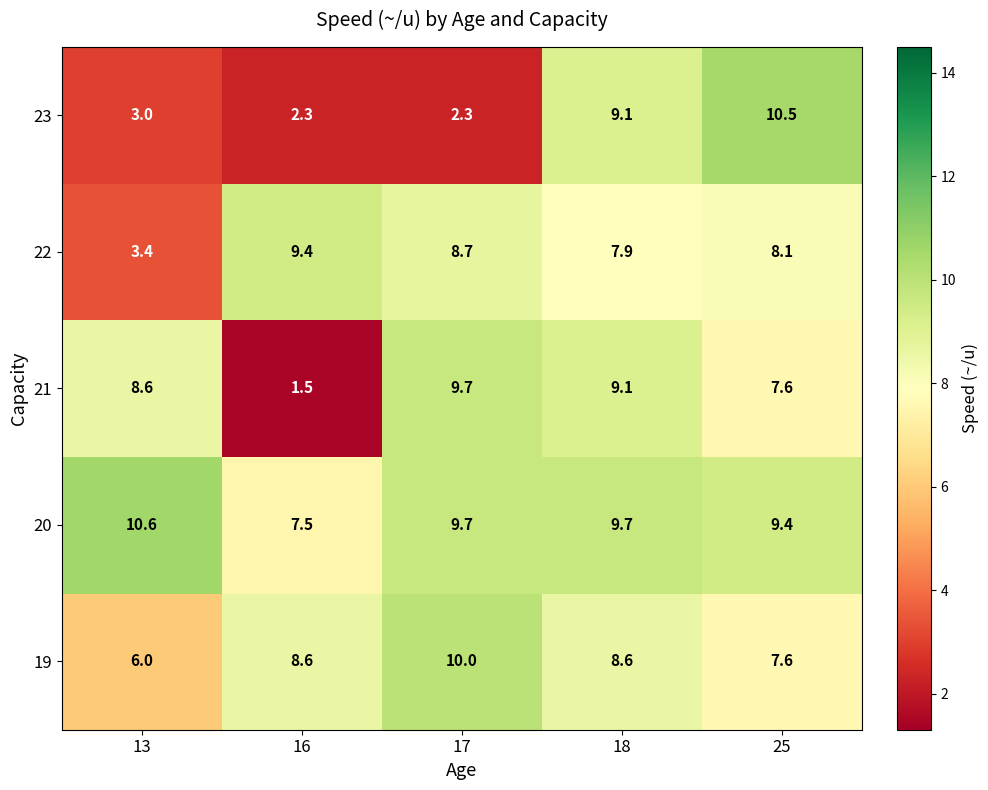

What is the maximum value shown in the chart?

10.6